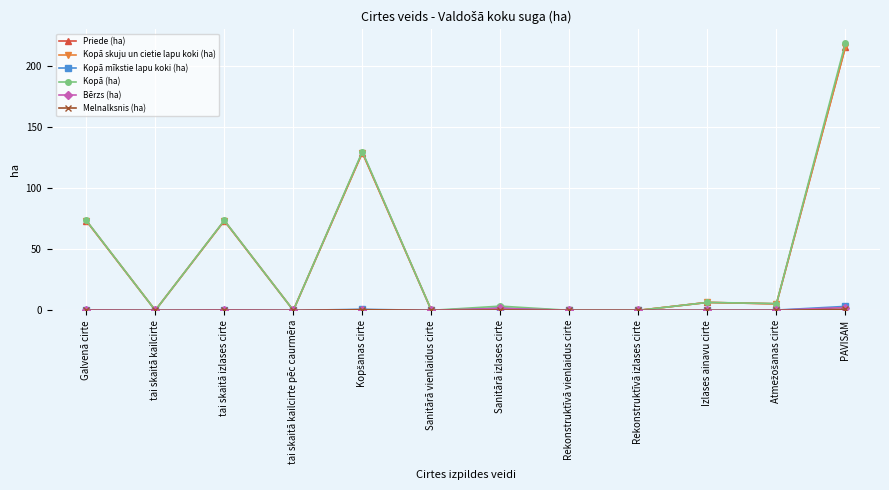

What is the difference between the second highest and second lowest values in the Melnalksnis (ha) series?

0.5